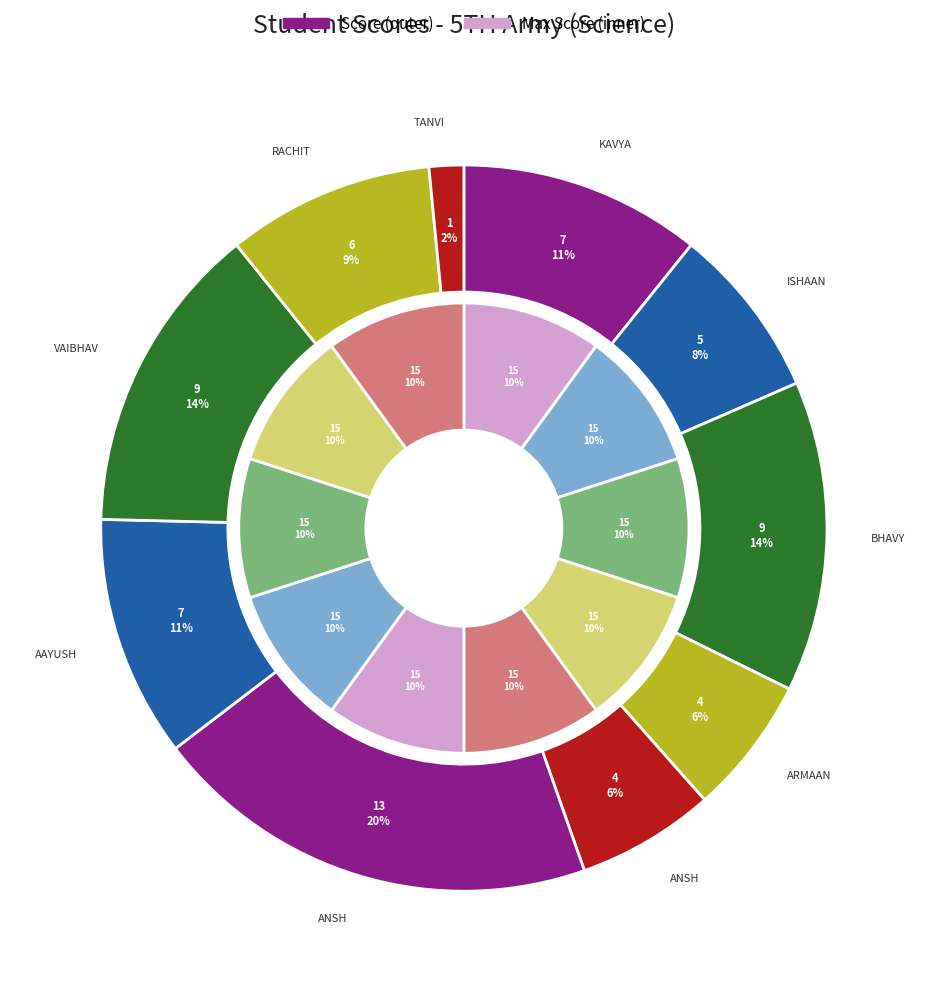

How many segments does this pie chart have?

20